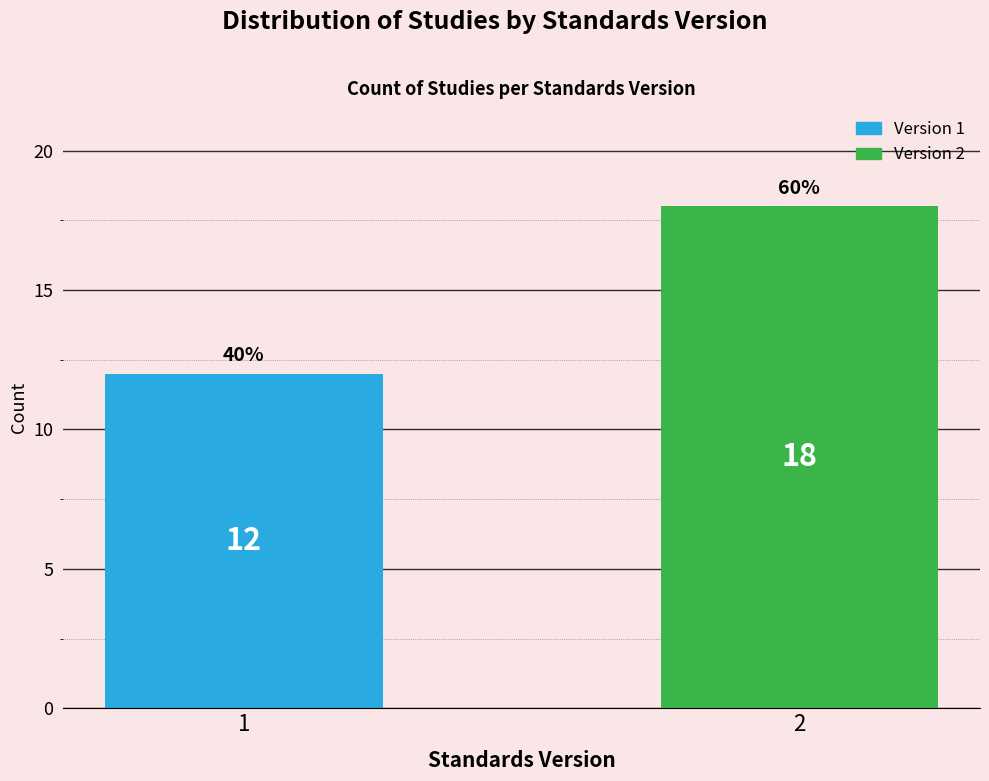

Reading right to left, transcribe all the data shown in this chart.

2=18	1=12